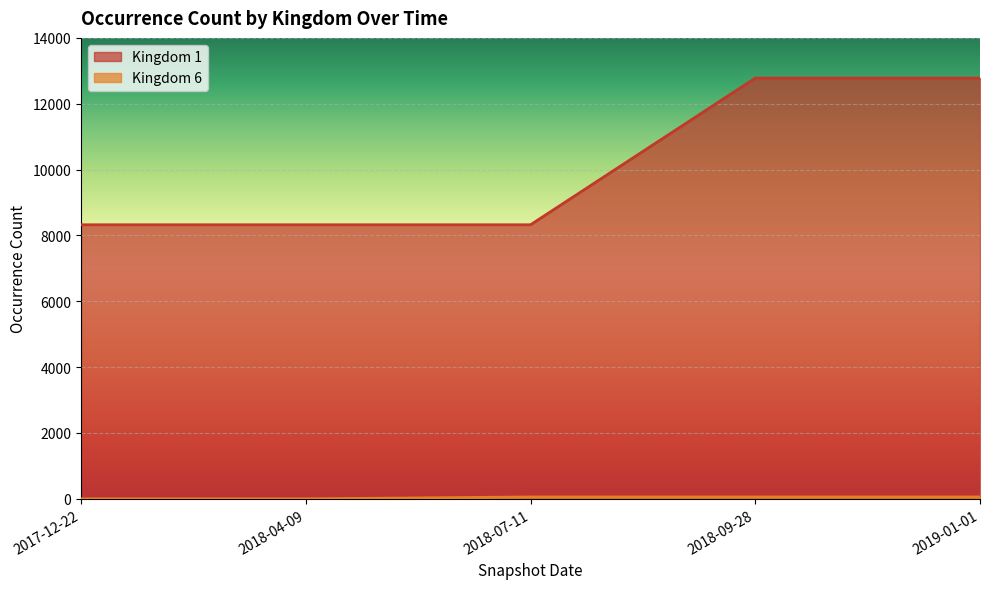

True or false: Kingdom 1 and Kingdom 6 cross at least once.

False